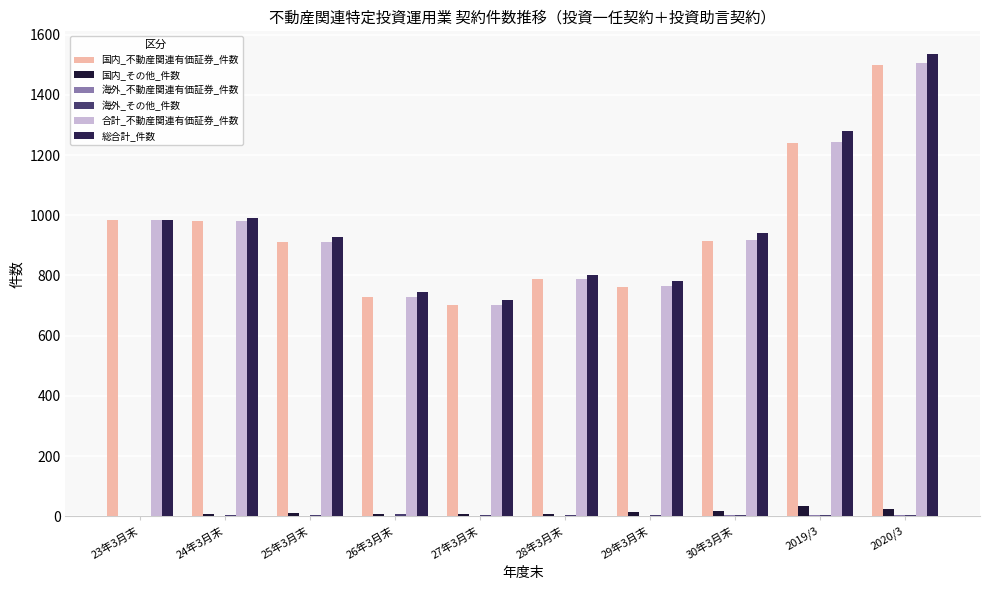

At which category does the chart reach its minimum across all series?

23年3月末